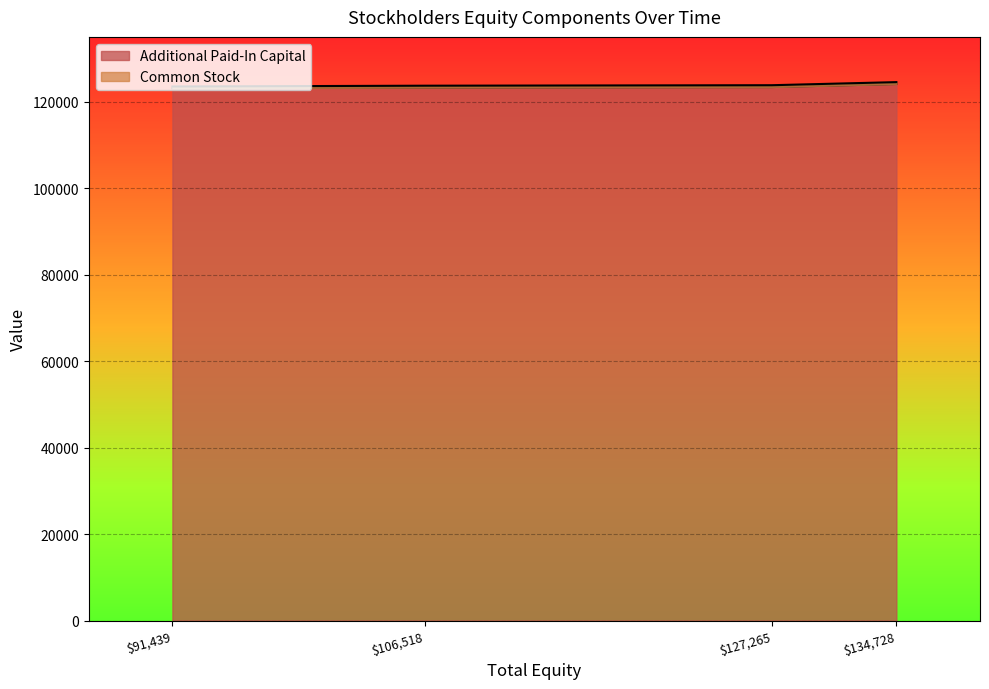

What is the value of the 4th point from the left?

124102